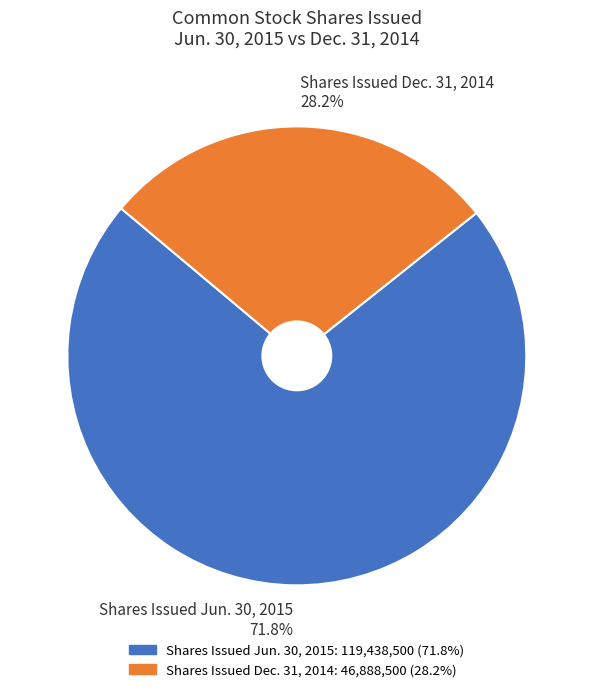

What is the majority slice?

Shares Issued Jun. 30, 2015 71.8%